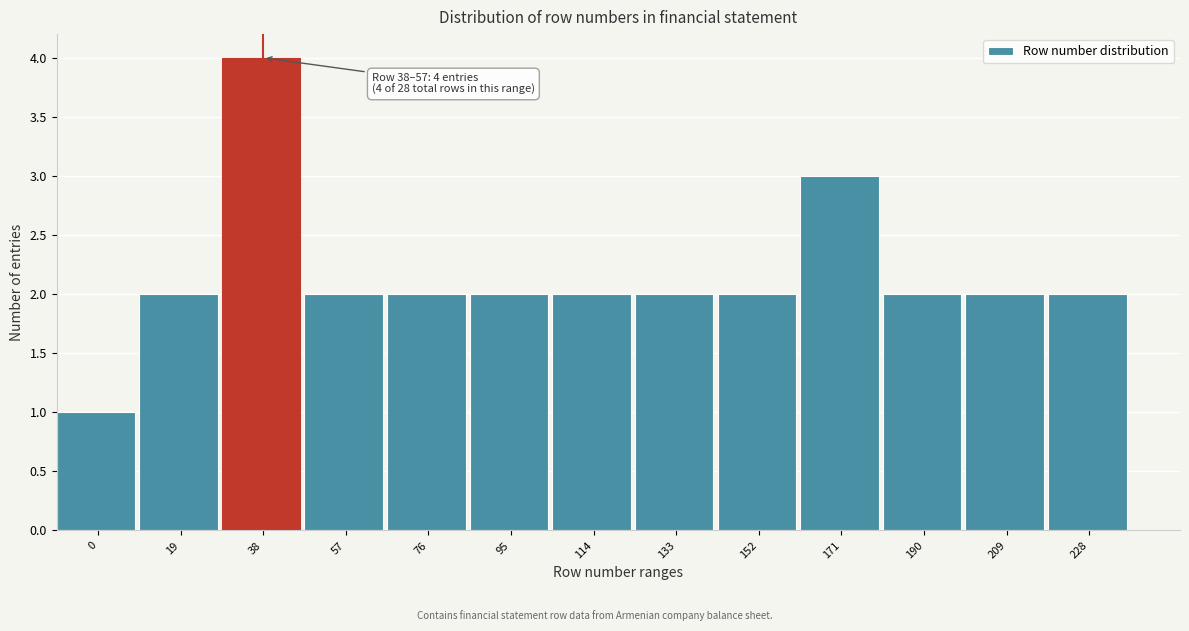

Reading left to right, extract all data points from this chart.

0=1	19=2	38=4	57=2	76=2	95=2	114=2	133=2	152=2	171=3	190=2	209=2	228=2